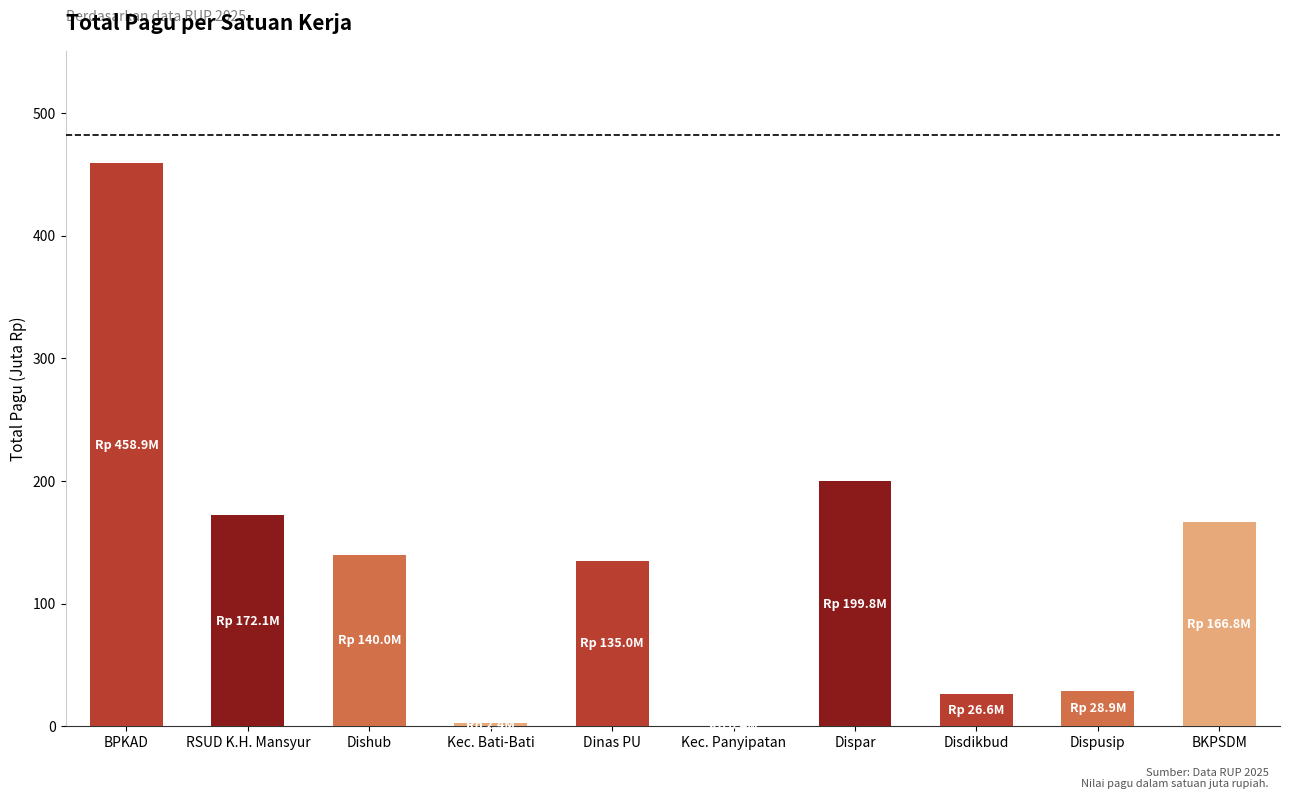

What is the sum of the values at BKPSDM and Disdikbud?

193.4